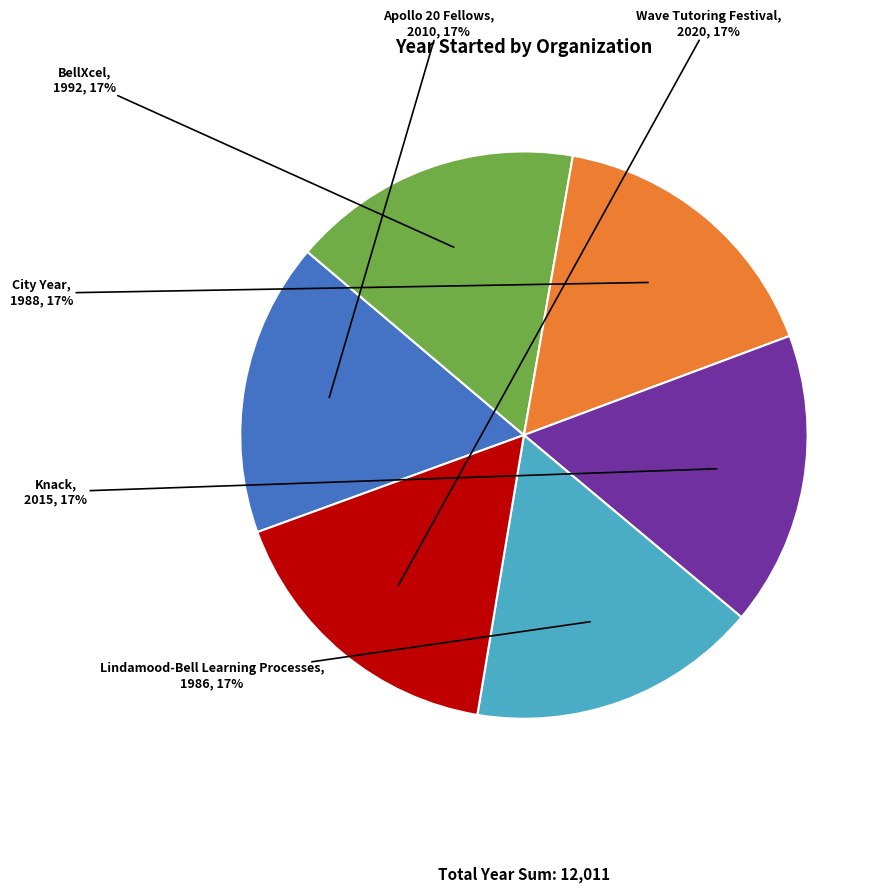

What is the ratio of the value at City Year to the value at Apollo 20 Fellows?

1.0